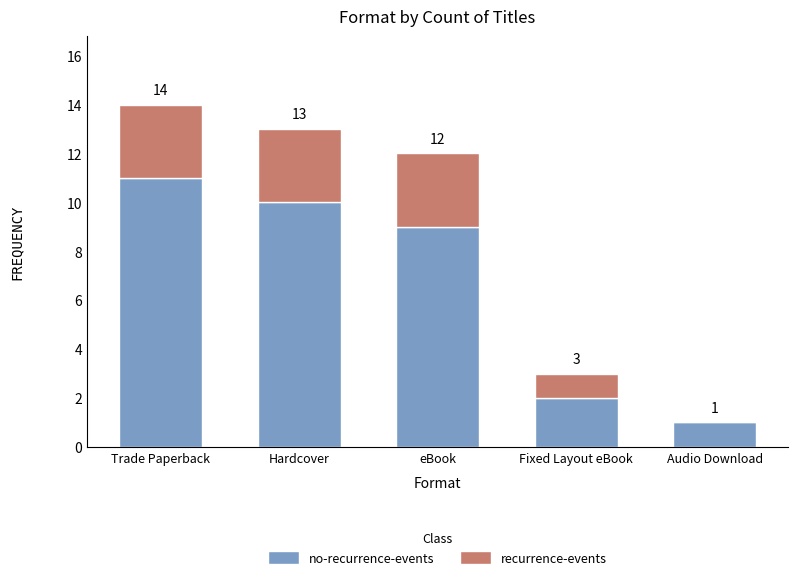

What are all the series names shown in the legend?

no-recurrence-events, recurrence-events